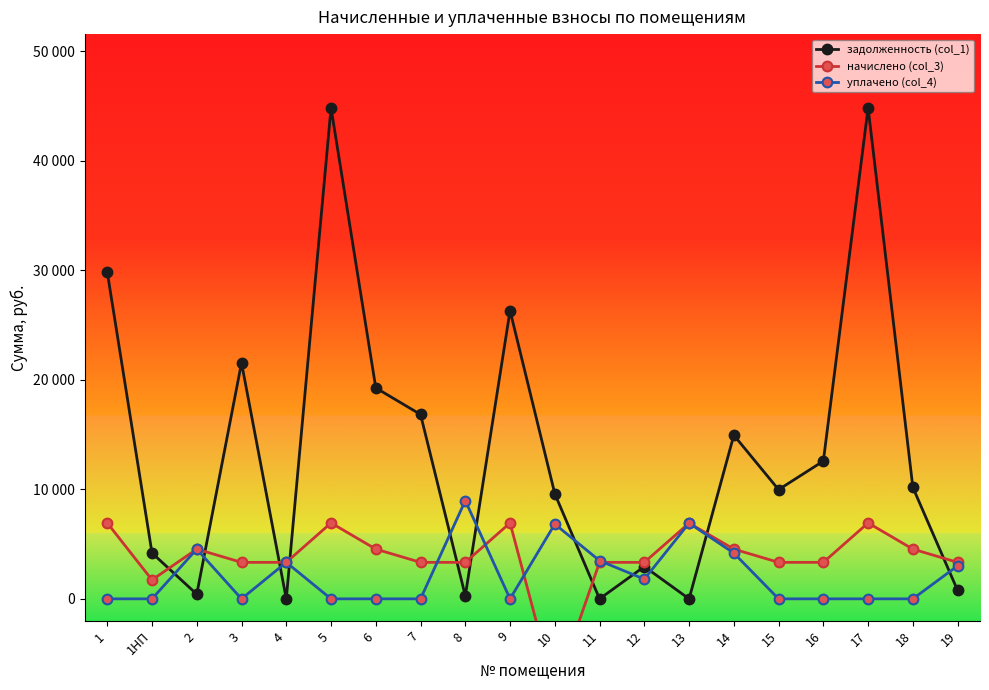

Does the chart have visible grid lines?

No